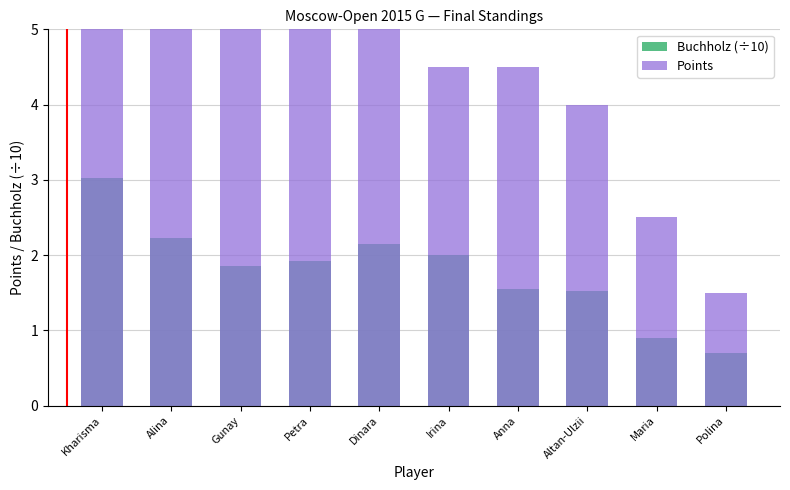

Reading left to right, what are all the values shown in this chart?

Buchholz (÷10): 3.0	2.2	1.9	1.9	2.1	2.0	1.6	1.5	0.9	0.7
Points: 7.5	5.5	5.0	5.0	5.0	4.5	4.5	4.0	2.5	1.5